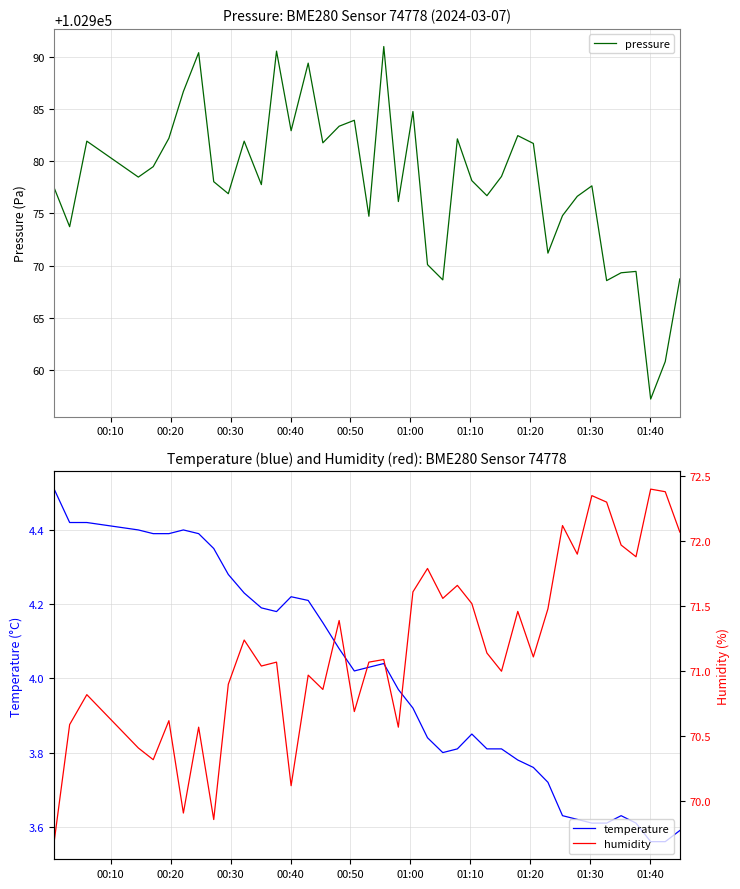

What is the maximum value shown in the chart?

102991.0